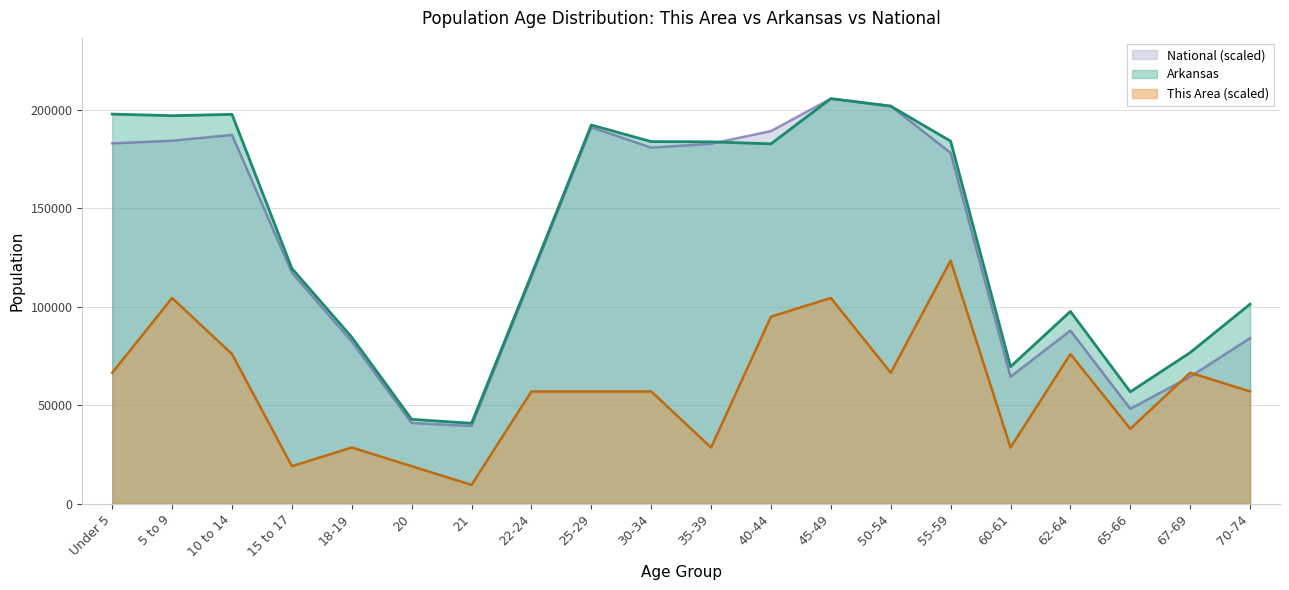

True or false: National and This Area cross at least once.

True